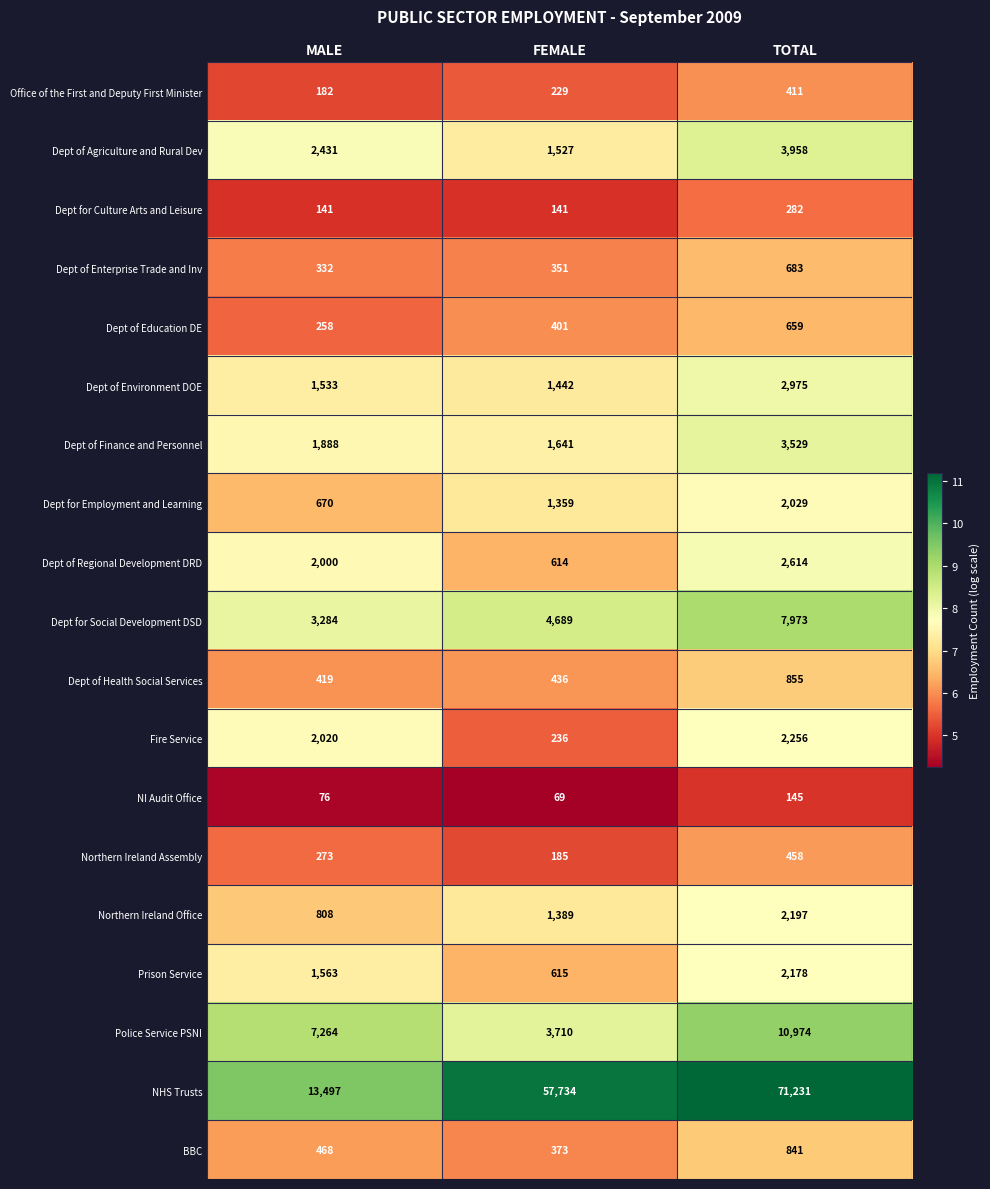

Which series changed the most between MALE and TOTAL?

NHS Trusts